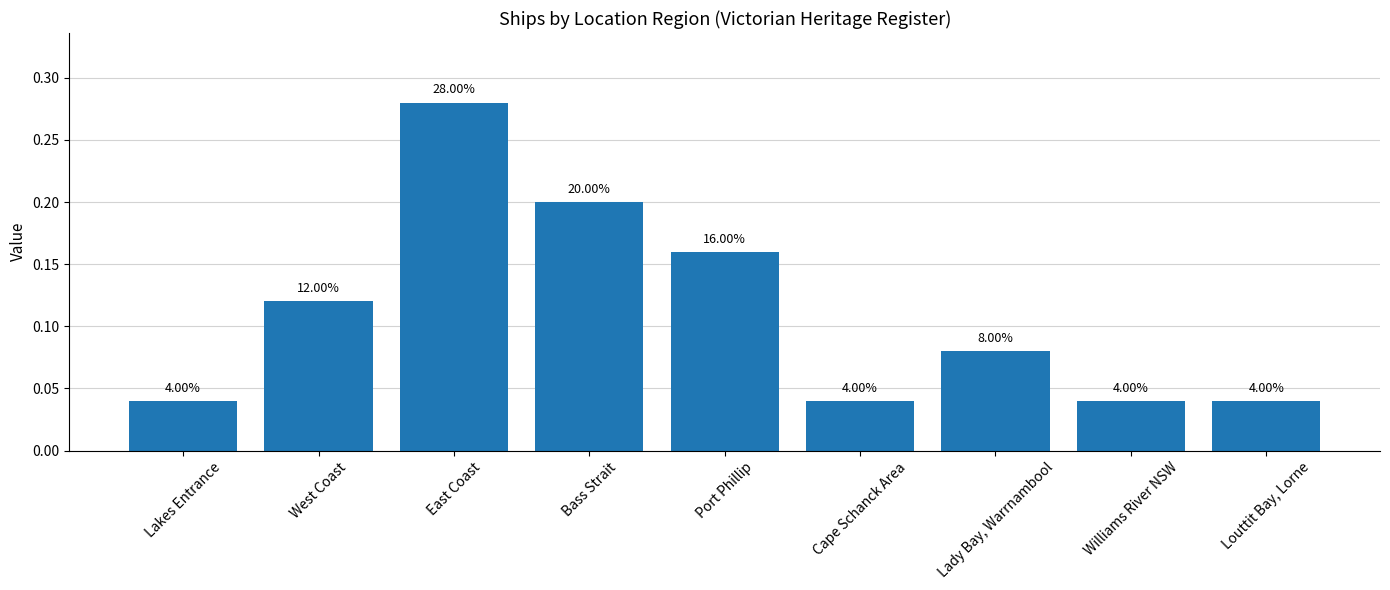

Does the chart contain any negative values?

No